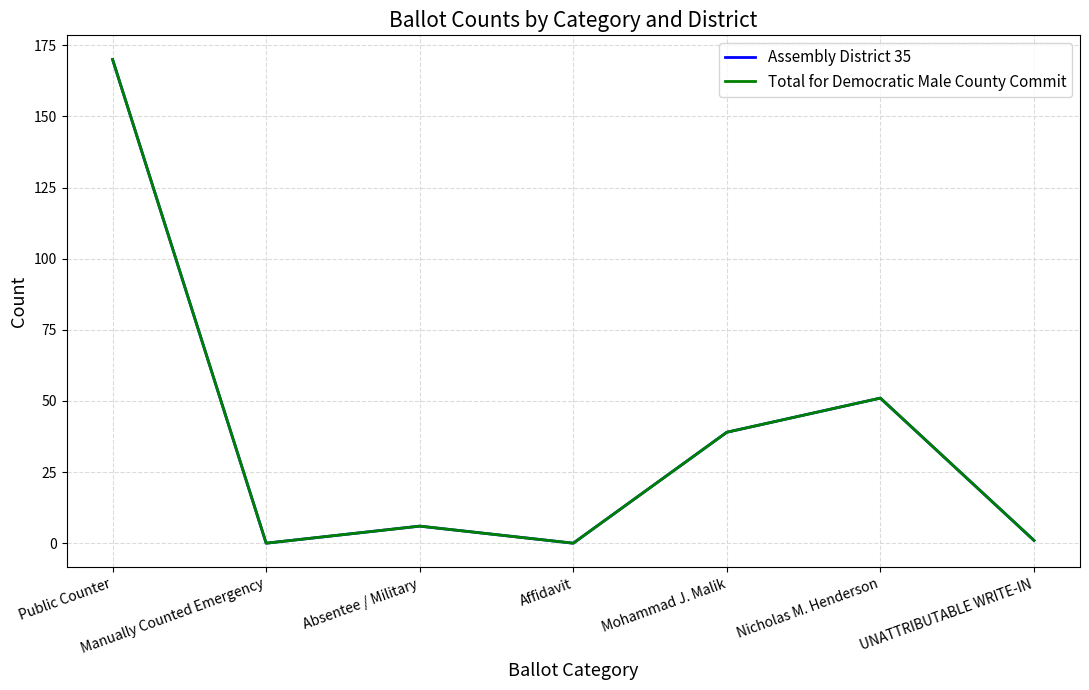

At which category does the chart reach its peak across all series?

Public Counter